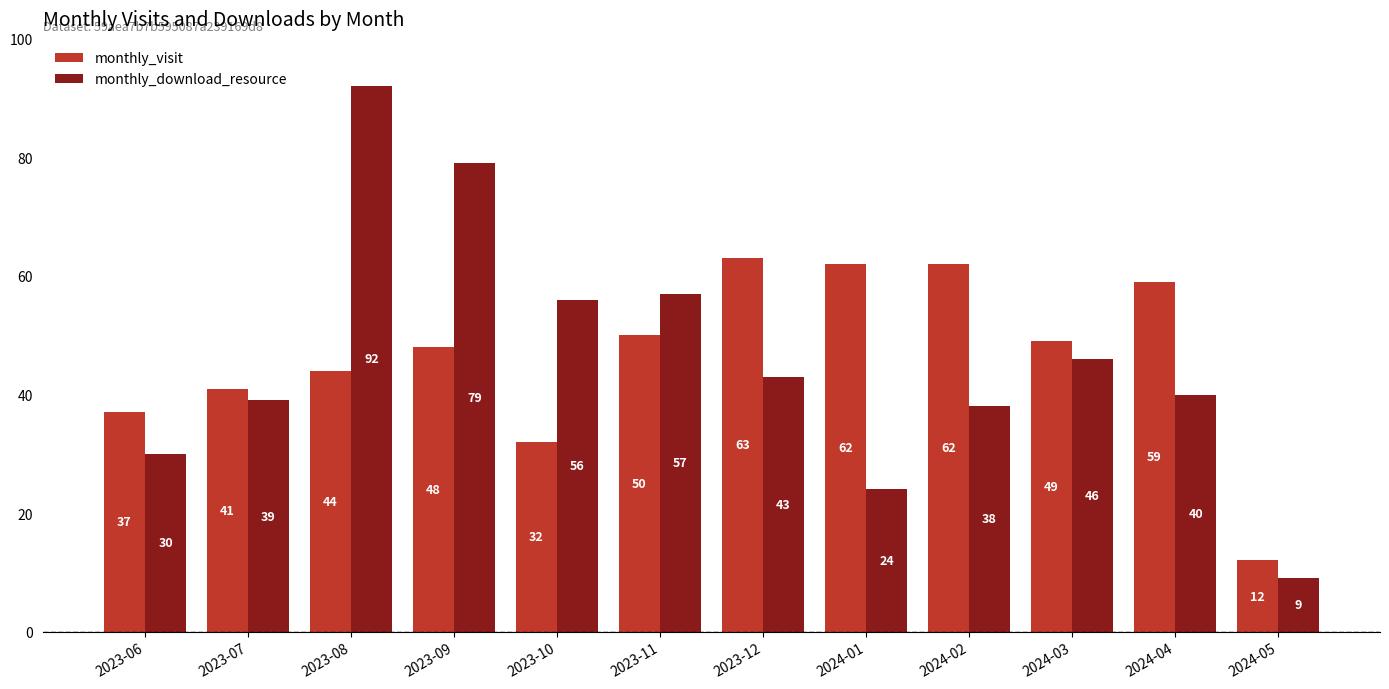

How many series are shown in this chart?

2